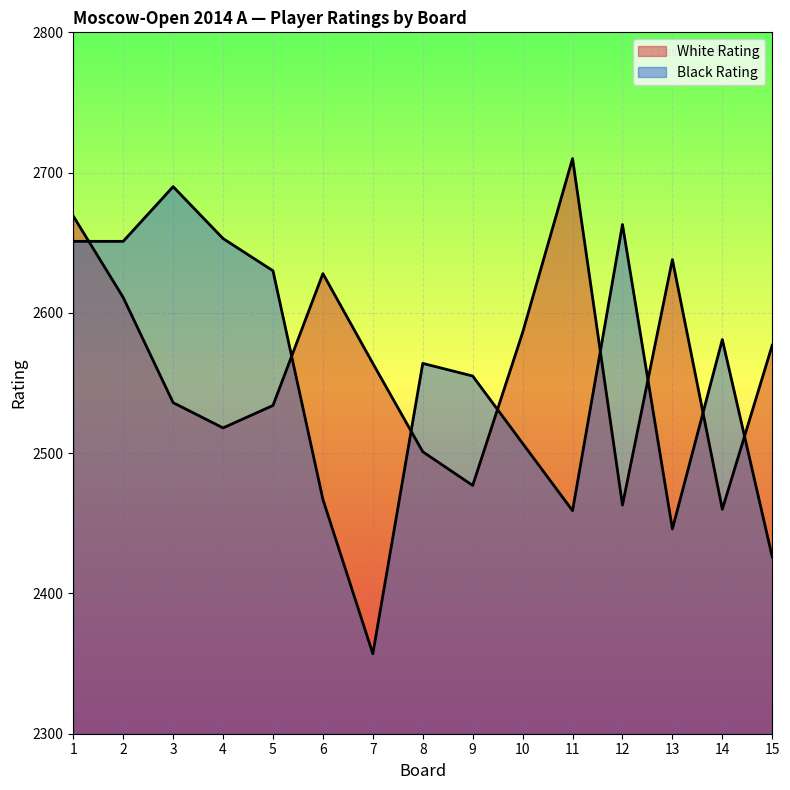

How many distinct data groups are displayed?

2